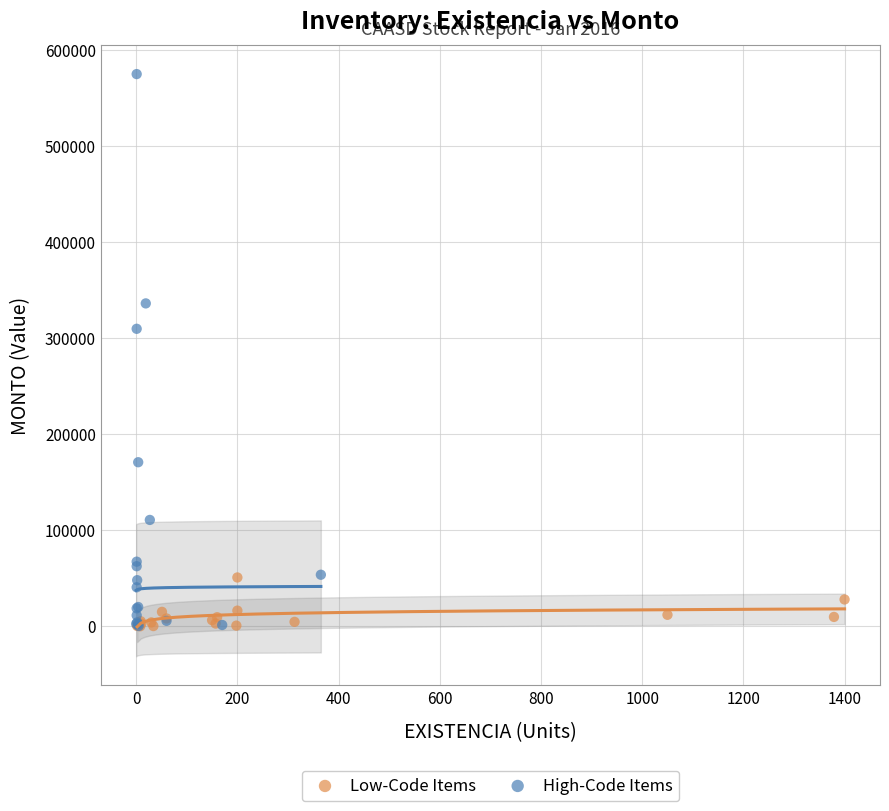

Which series contains the highest Y value?

High-Code Items